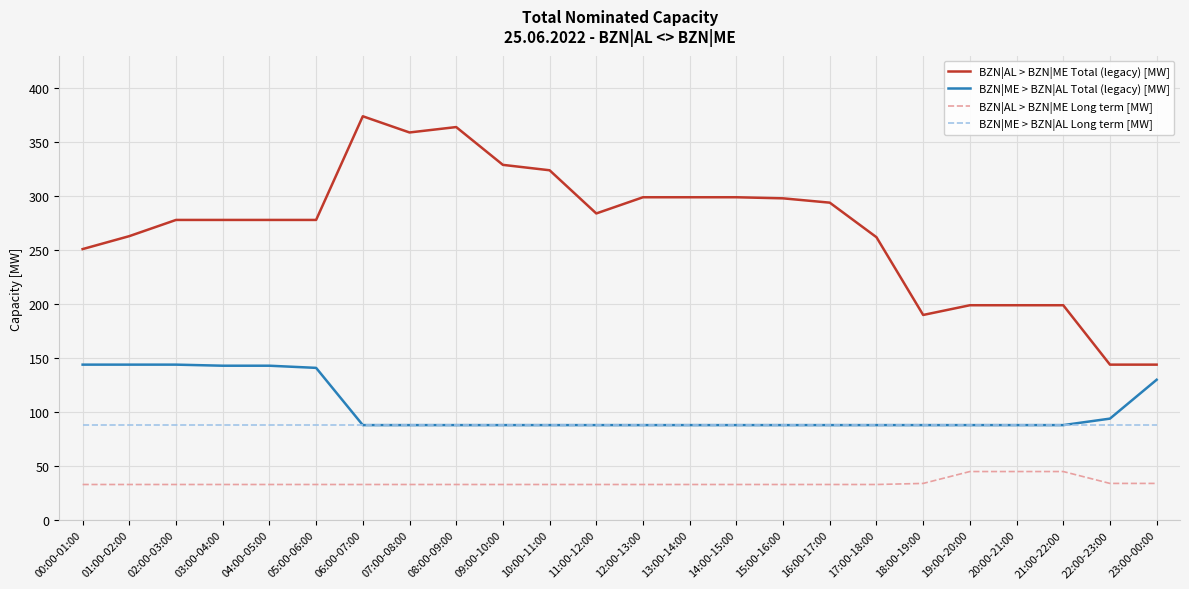

True or false: BZN|ME > BZN|AL Total (legacy) [MW] and BZN|AL > BZN|ME Total (legacy) [MW] cross at least once.

False